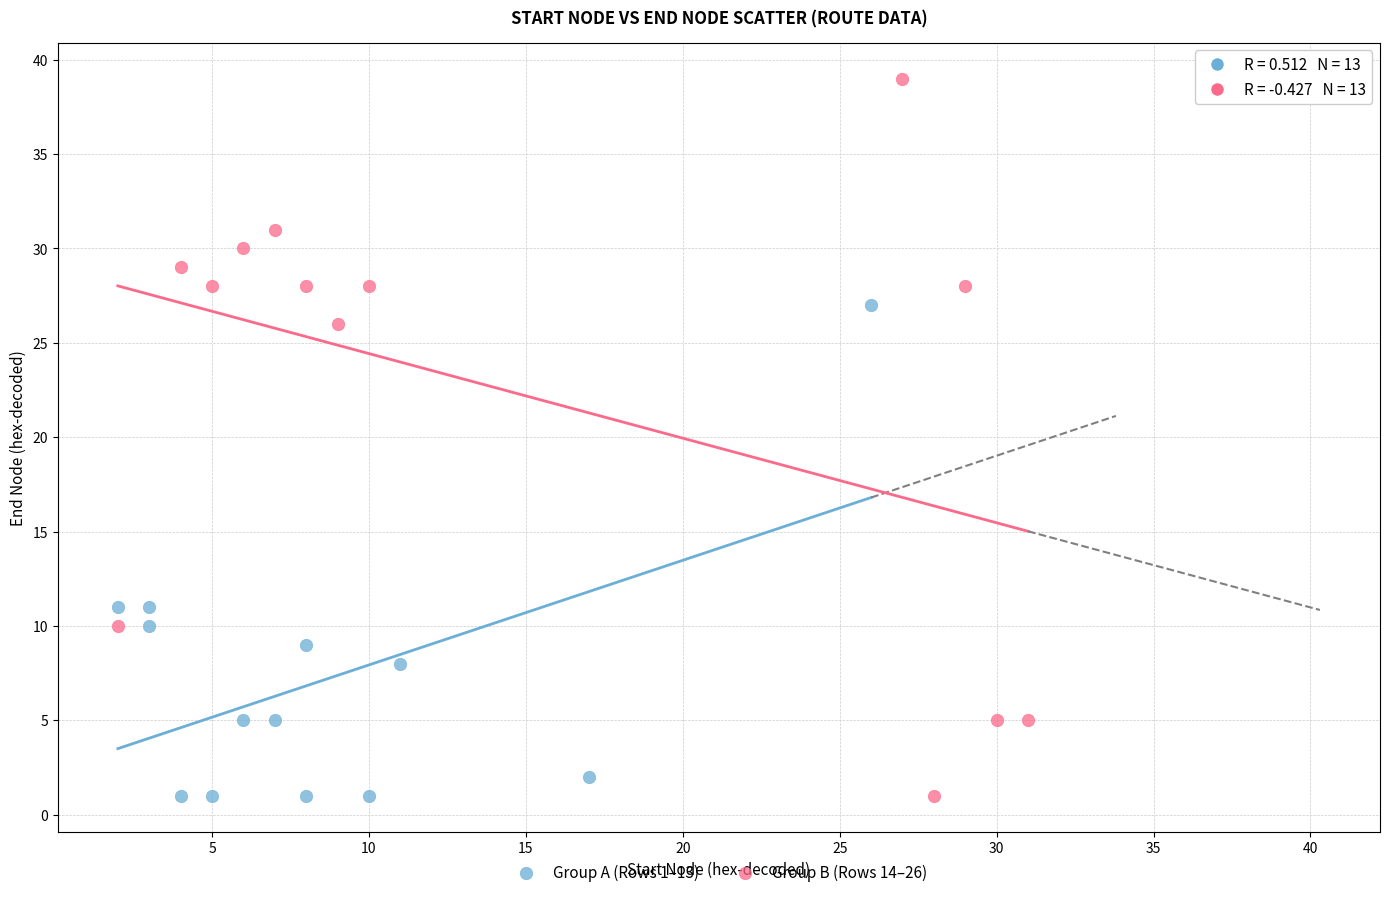

Which series reaches the maximum Y coordinate?

Group B (Rows 14–26)